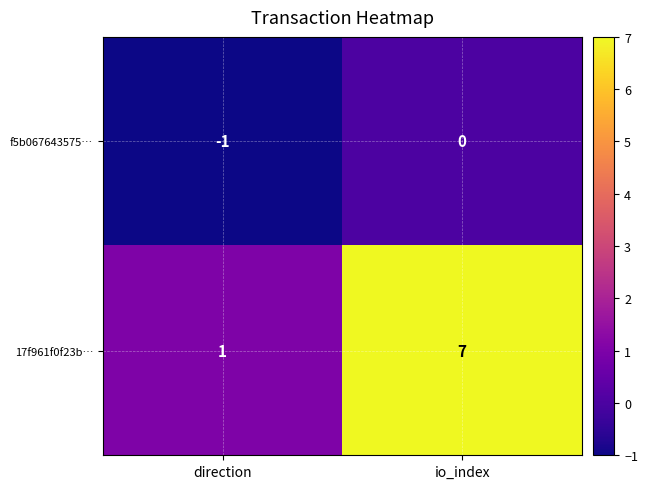

Reading left to right, list all the values displayed in this chart.

f5b067643575…: direction=-1	io_index=0
17f961f0f23b…: direction=1	io_index=7